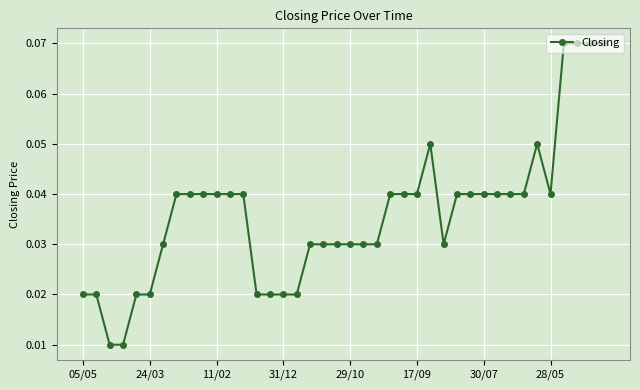

How many values are between 0 and 1?

40